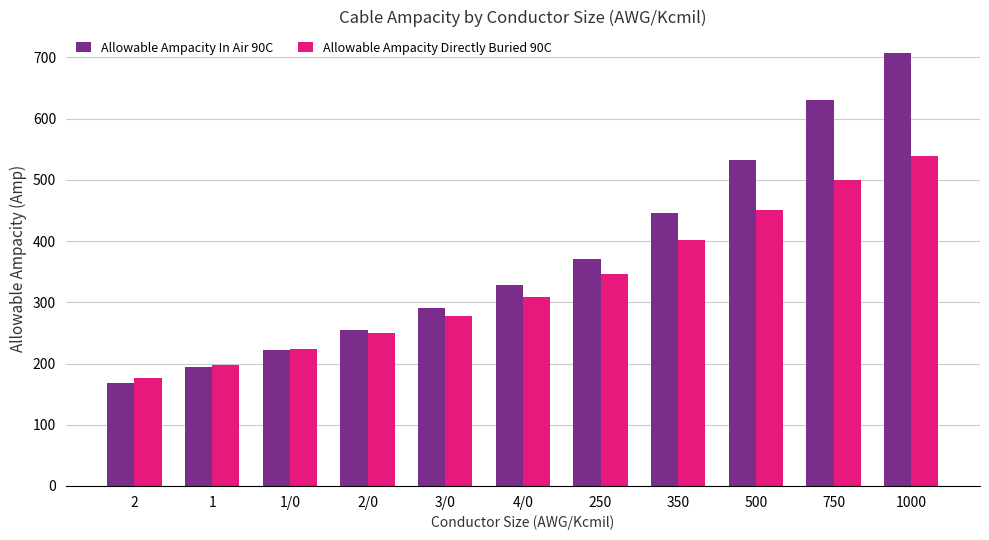

Read the Allowable Ampacity In Air 90C value at 1000, to the nearest 100.

700